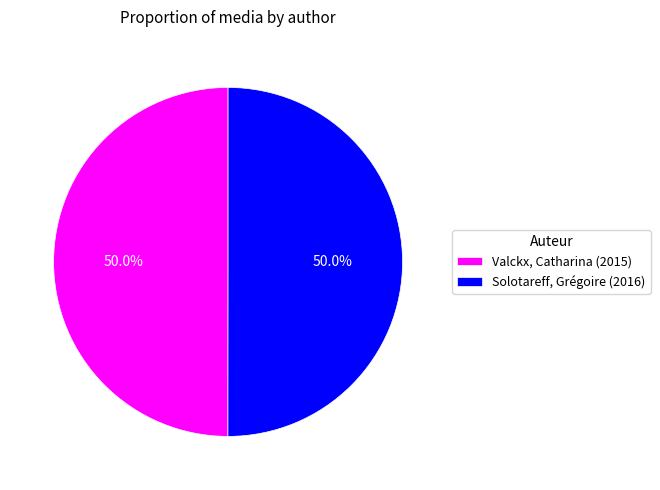

Is the sum of Valckx, Catharina (2015) and Solotareff, Grégoire (2016) greater than half?

Yes